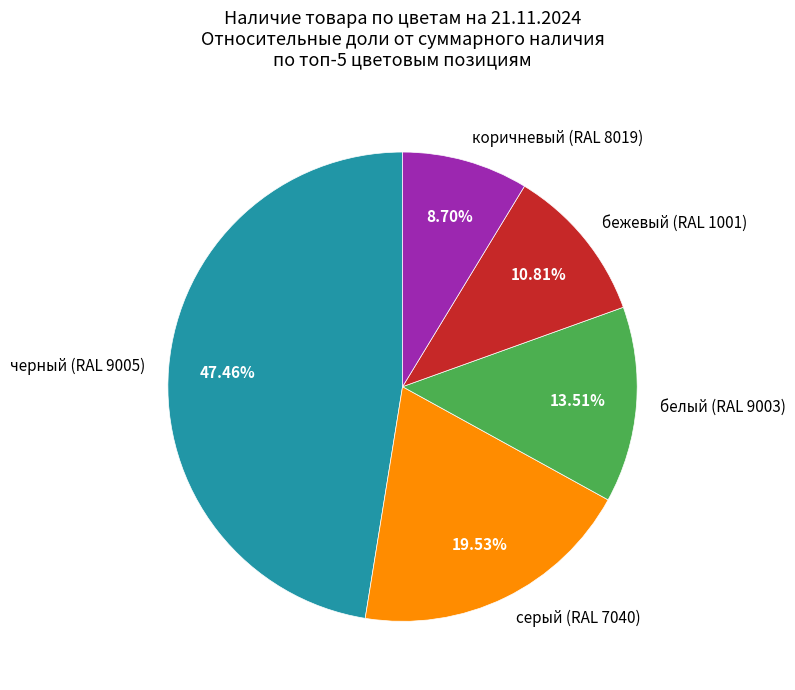

True or false: черный (RAL 9005) accounts for 31% of the total.

False